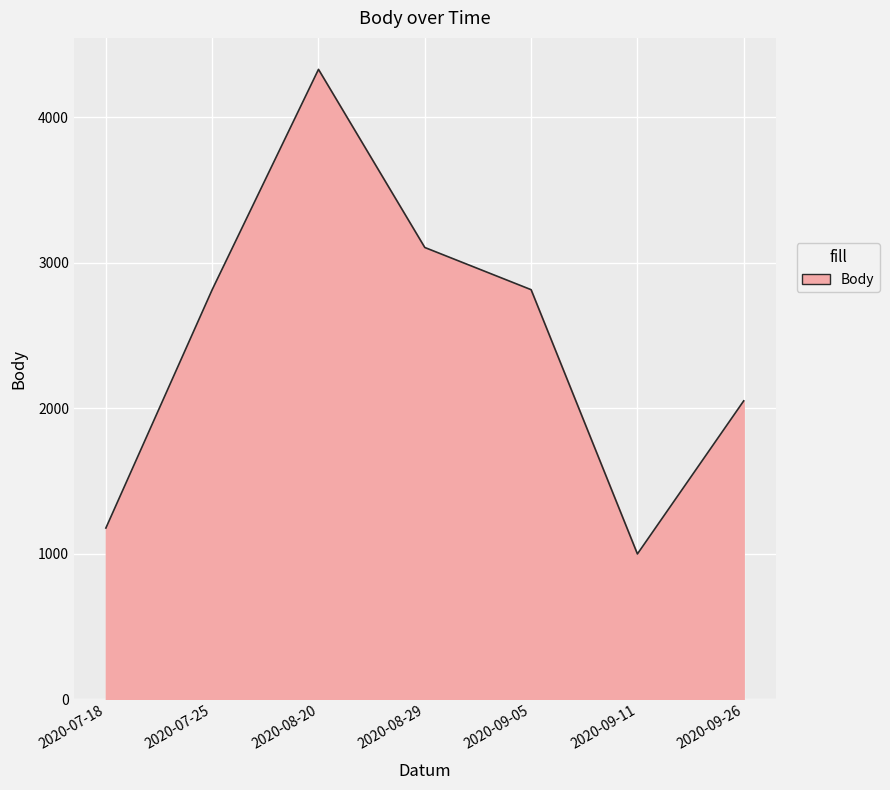

Is it true that the value at 2020-08-29 is 4650?

False